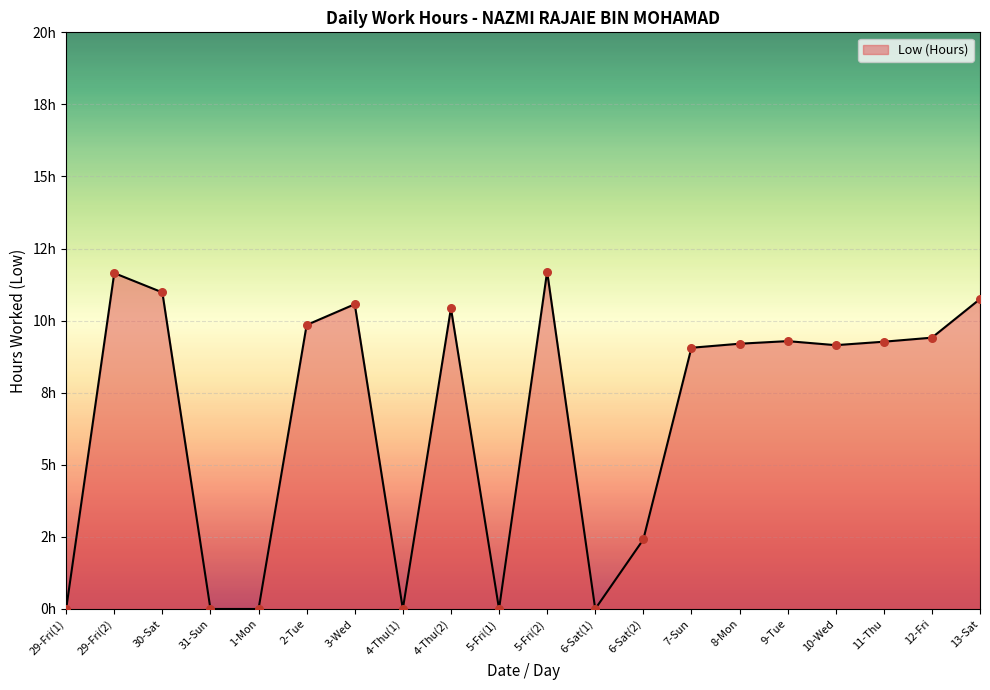

What is the change in value from 3-Wed to 9-Tue?

-1.3